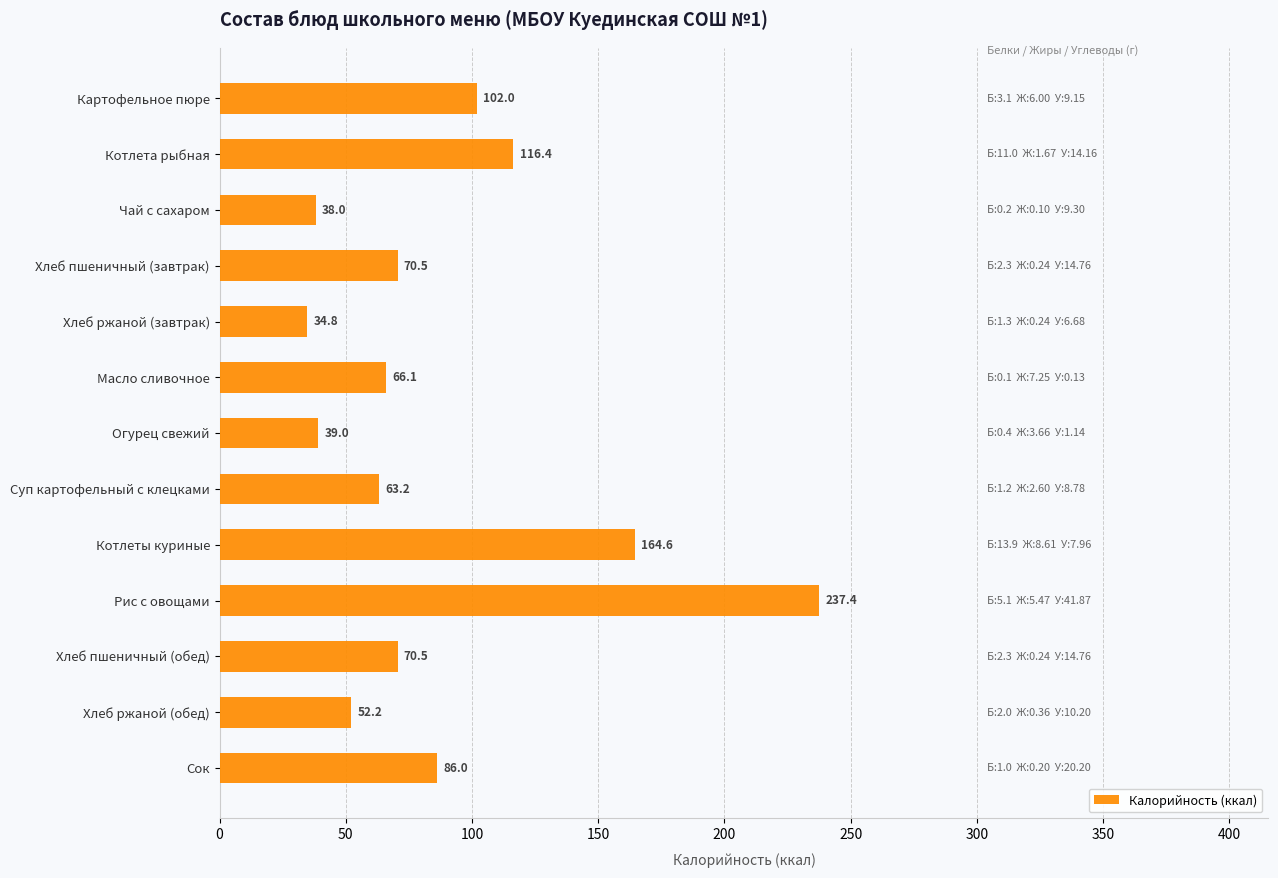

How many values exceed 70?

7